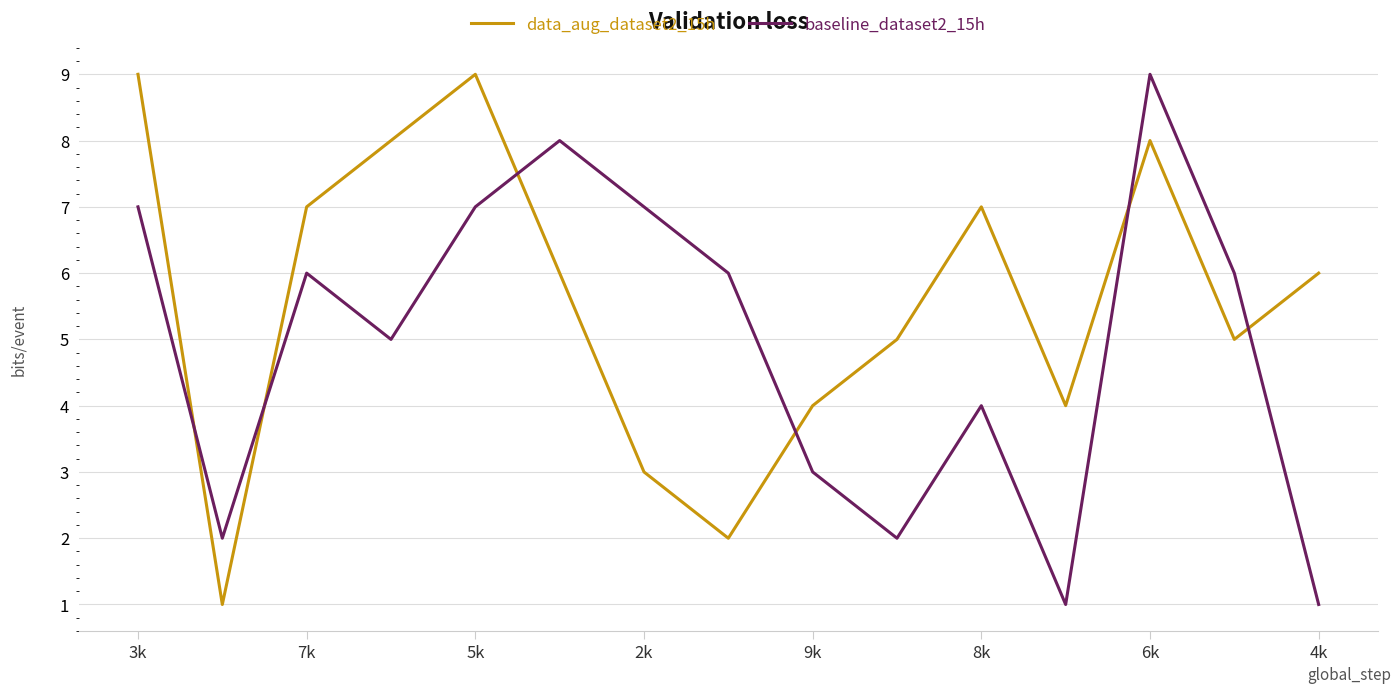

What is the maximum value for data_aug_dataset2_15h?

9